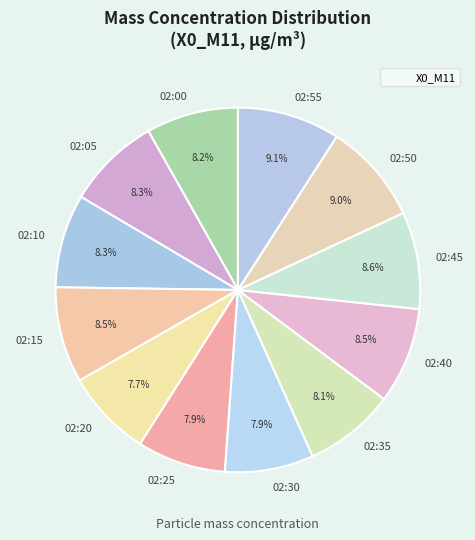

Between 02:15 and 02:20, which is larger?

02:15